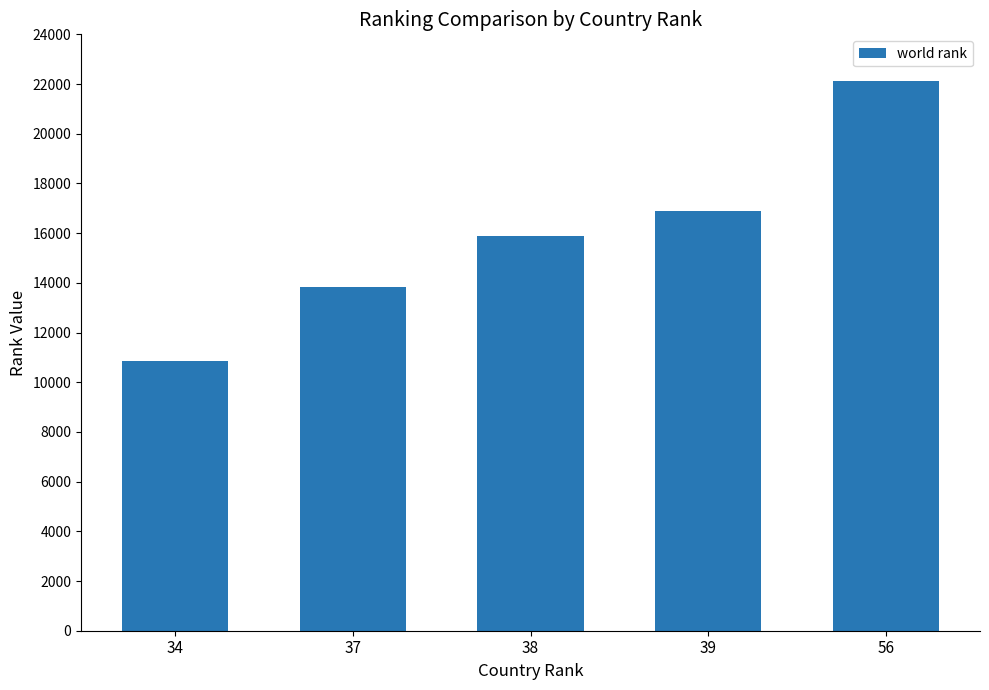

True or false: the data shows 22106.0 at 56.

True